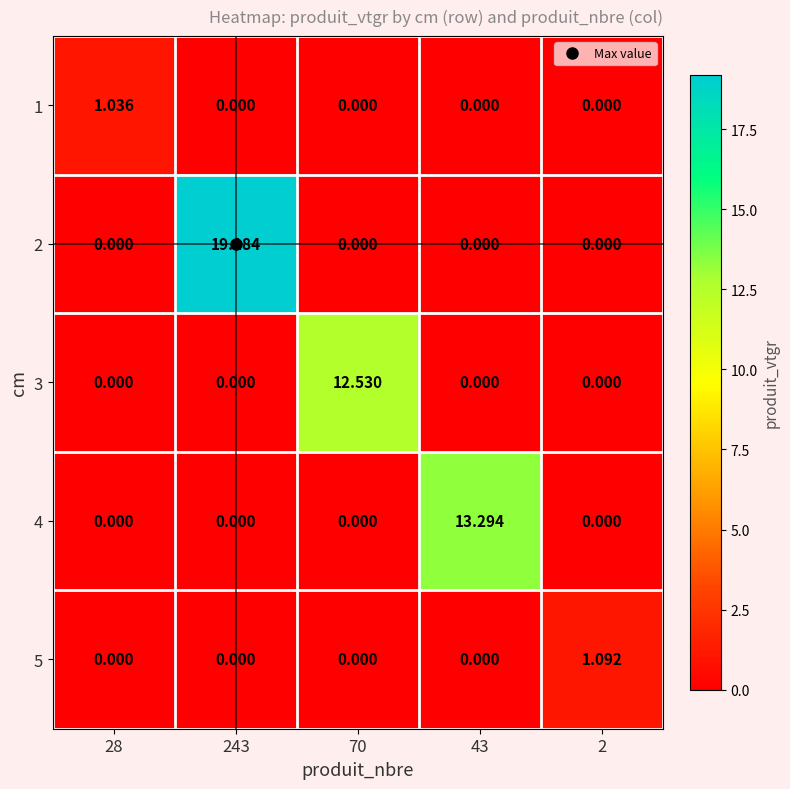

What is the spread (max minus min) of values at 43?

13.3